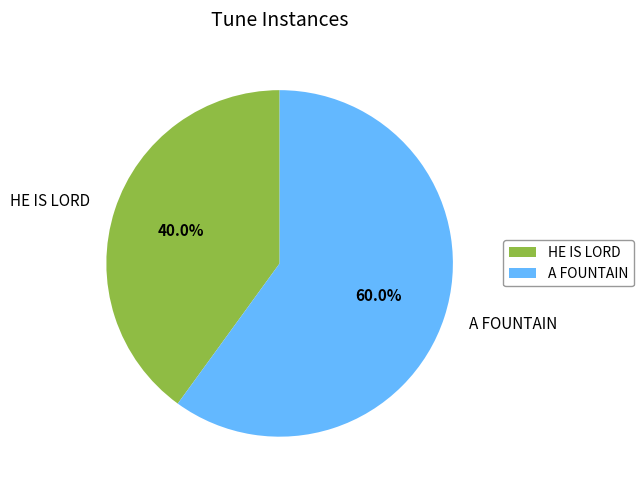

True or false: A FOUNTAIN accounts for 45% of the total.

False